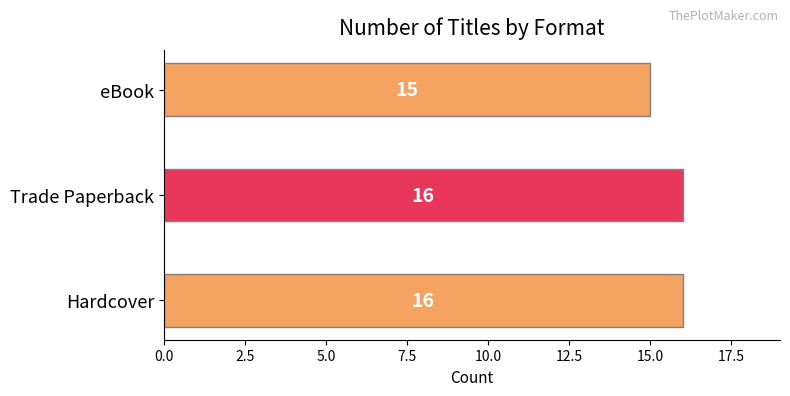

What is the smallest value displayed?

15